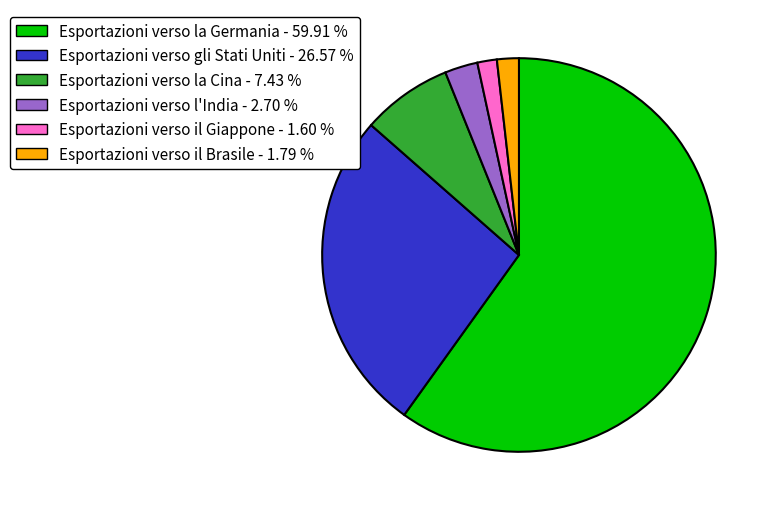

Which slice is the largest?

Esportazioni verso la Germania